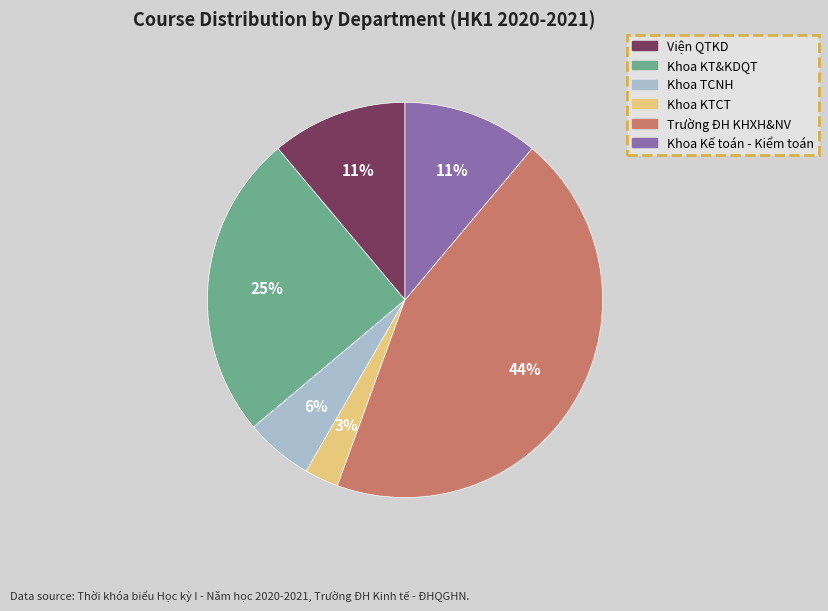

Which slice is the smallest?

Khoa KTCT